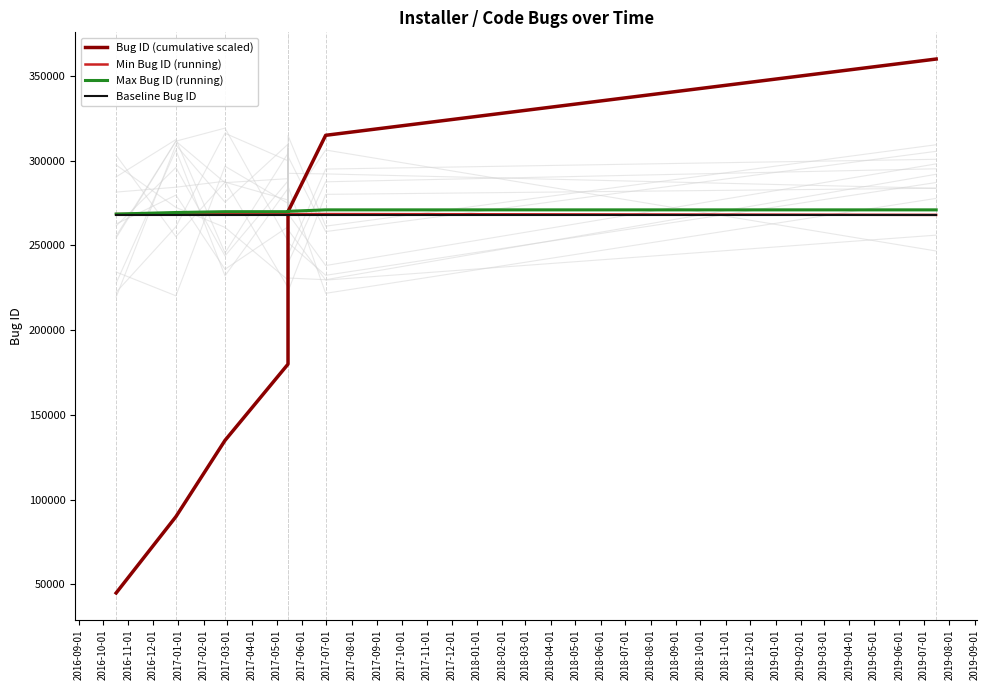

At how many categories does at least one series exceed 343500?

1